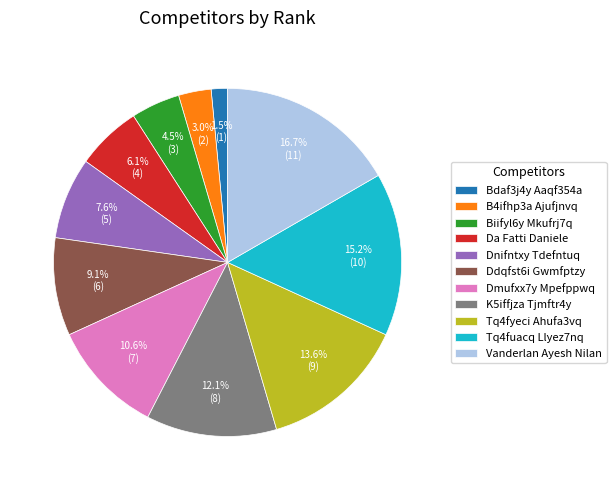

To the nearest percent, what percentage of the pie is Dnifntxy Tdefntuq?

8%